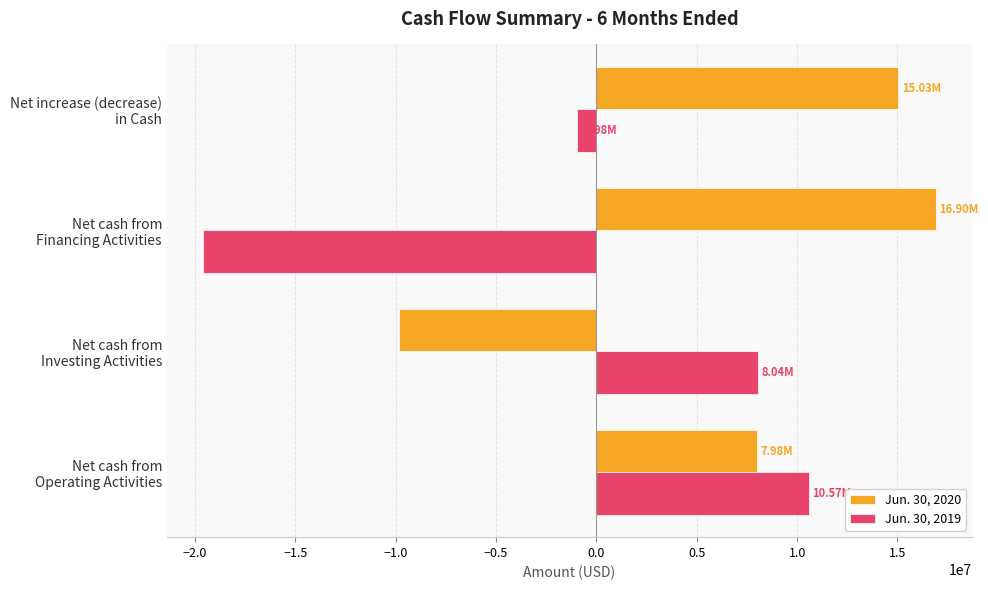

What are all the series names shown in the legend?

Jun. 30, 2020, Jun. 30, 2019